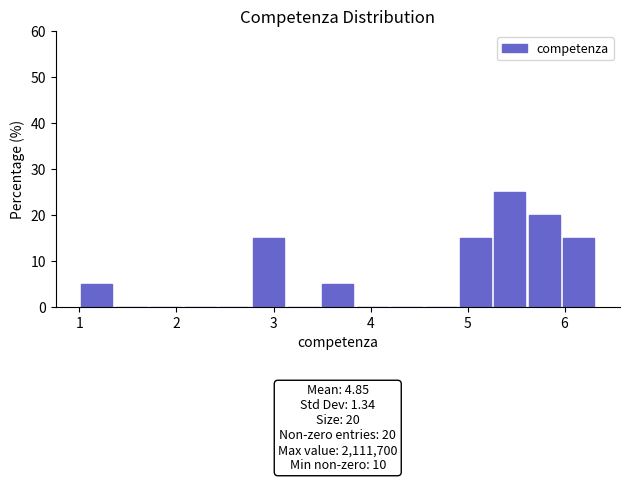

Read against the x-axis, roughly where is the centre of the tallest bar?

5.4